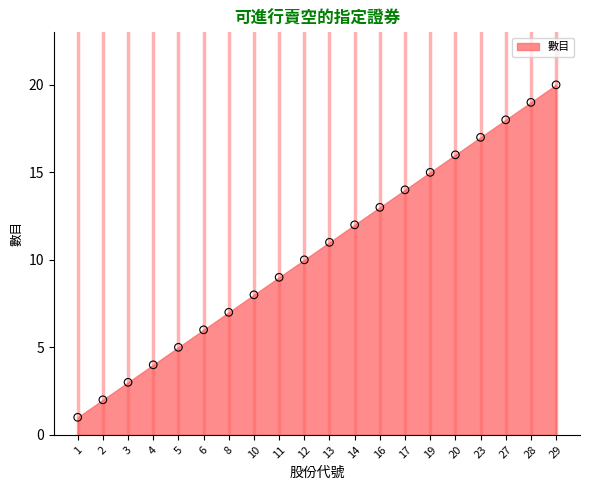

What is the range of Y values (max minus min)?

19